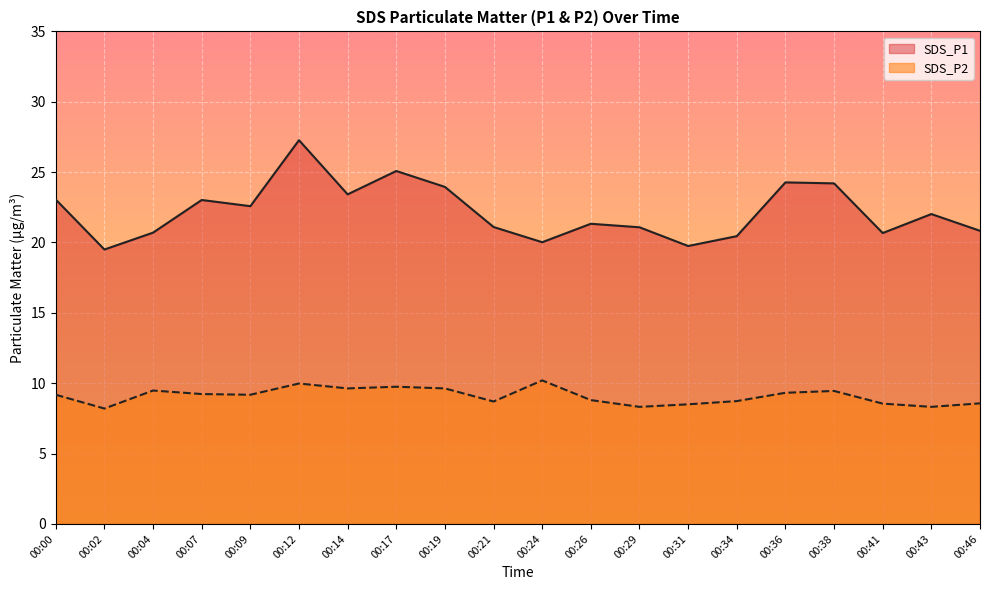

The SDS_P2 series shows 10.0 at 00:12. True or false?

True